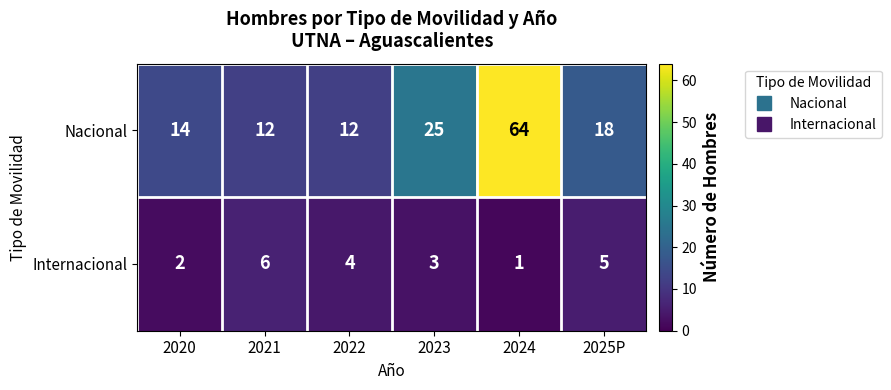

Which series has the largest range (max minus min)?

Nacional